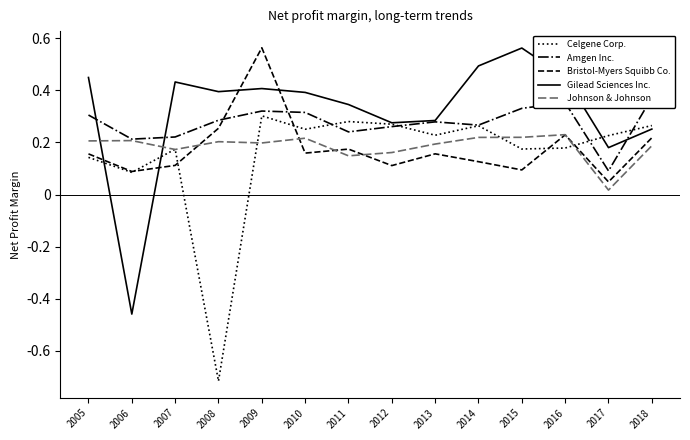

Is it true that Bristol-Myers Squibb Co. equals 0.2 at 2010?

True